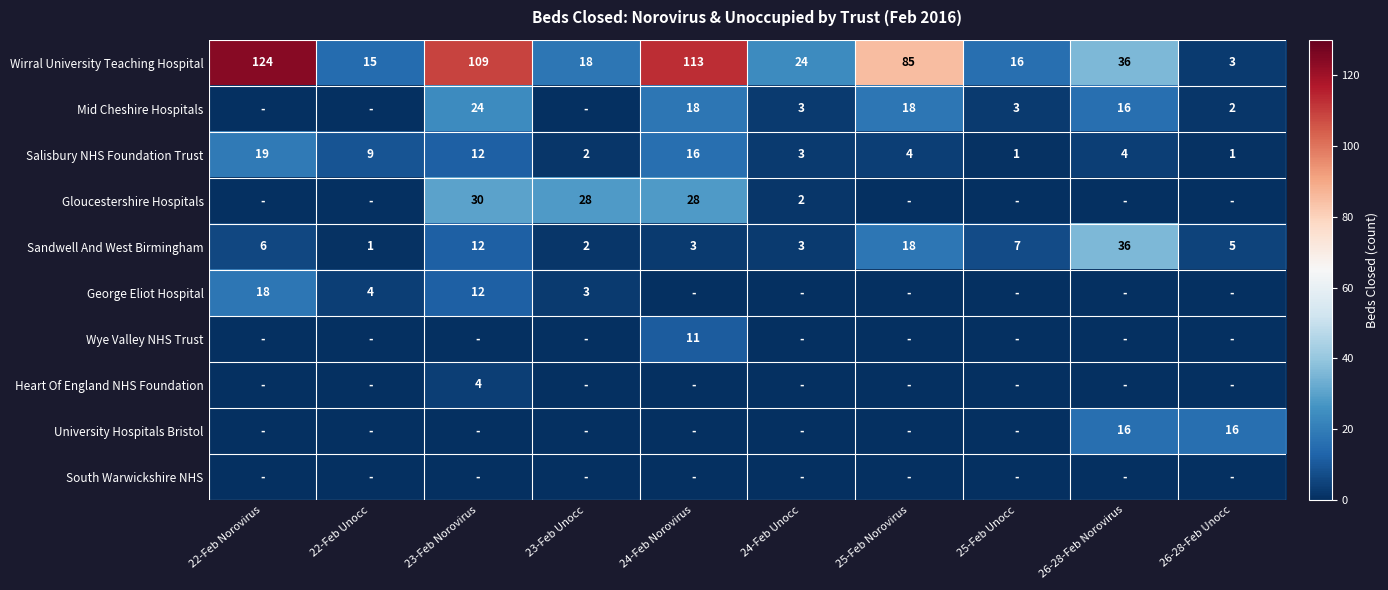

The Gloucestershire Hospitals series shows 2 at 24-Feb Unocc. True or false?

True